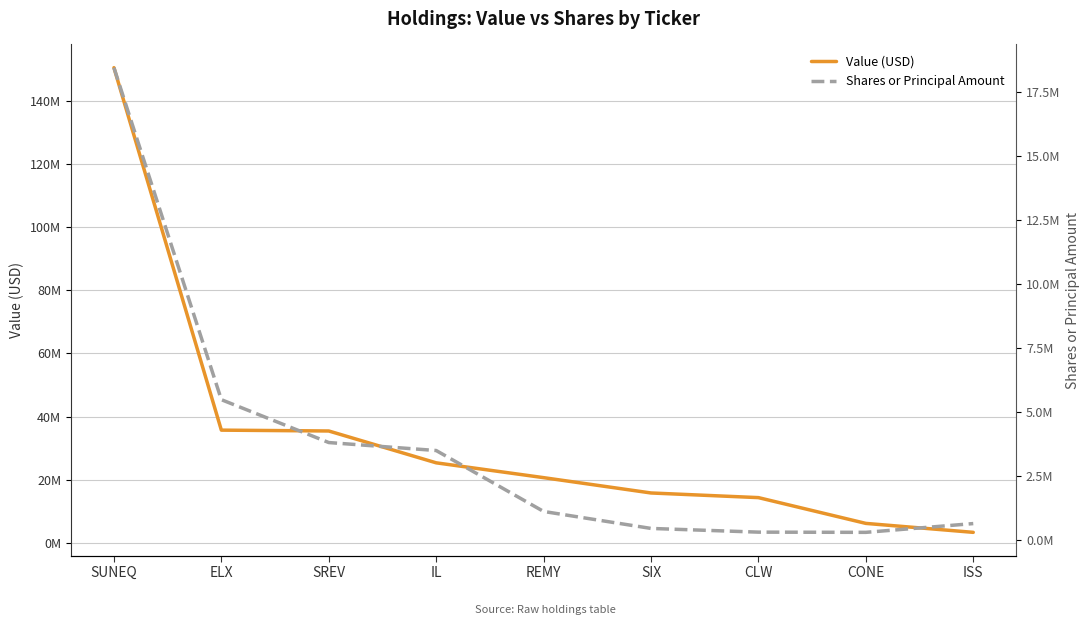

At which label is Shares or Principal Amount closest to 9363520?

ELX